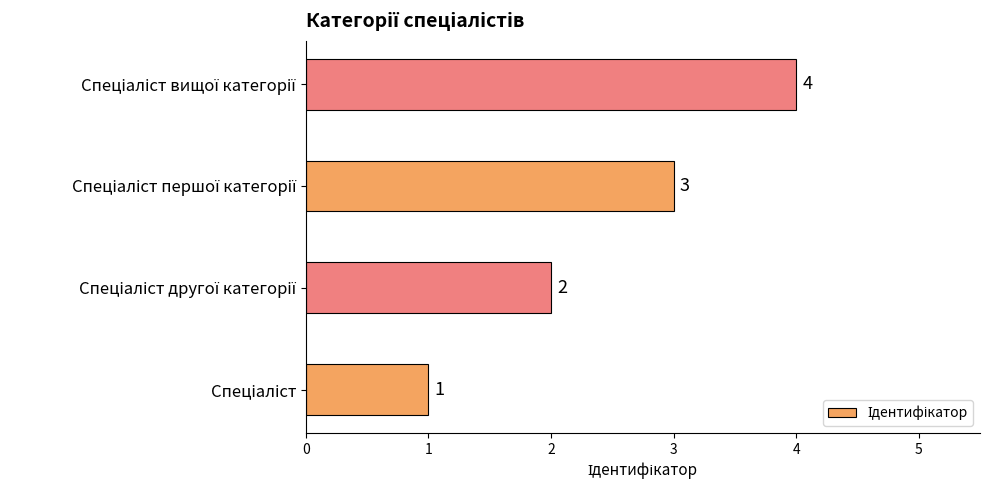

How many bars are there in total?

4